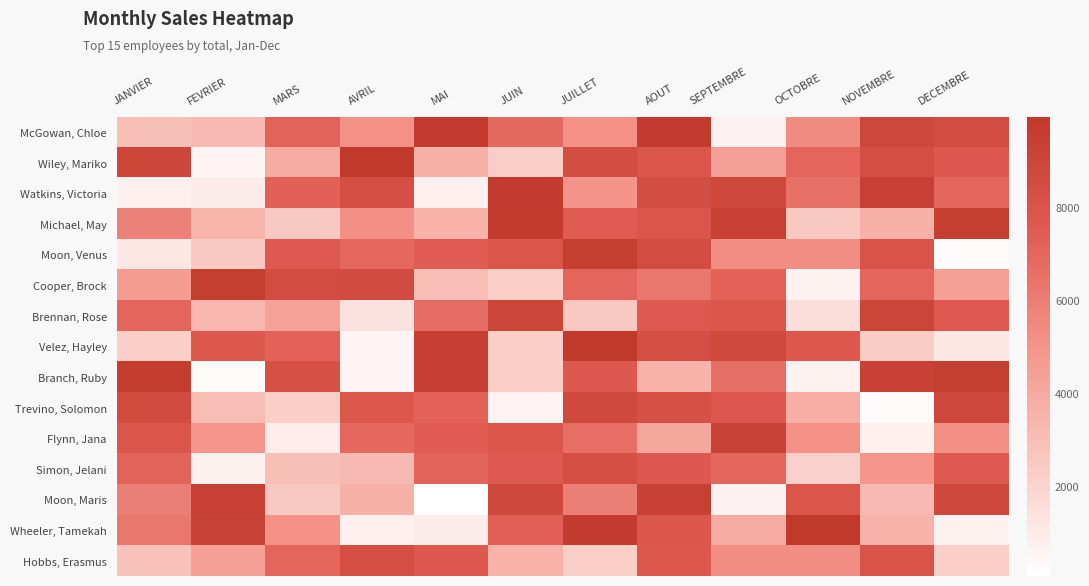

Reading left to right, what are all the values shown in this chart?

McGowan, Chloe: JANVIER=2933	FEVRIER=3177	MARS=7134	AVRIL=5110	MAI=9739	JUIN=6861	JUILLET=5110	AOUT=9739	SEPTEMBRE=619	OCTOBRE=5319	NOVEMBRE=8891	DECEMBRE=8518
Wiley, Mariko: JANVIER=8985	FEVRIER=539	MARS=3921	AVRIL=9895	MAI=3657	JUIN=2254	JUILLET=8430	AOUT=7882	SEPTEMBRE=4462	OCTOBRE=7032	NOVEMBRE=8365	DECEMBRE=7639
Watkins, Victoria: JANVIER=725	FEVRIER=929	MARS=7230	AVRIL=8392	MAI=745	JUIN=9721	JUILLET=4996	AOUT=8430	SEPTEMBRE=8794	OCTOBRE=6516	NOVEMBRE=9385	DECEMBRE=6979
Michael, May: JANVIER=5812	FEVRIER=3493	MARS=2469	AVRIL=5118	MAI=3509	JUIN=9674	JUILLET=7430	AOUT=7882	SEPTEMBRE=9385	OCTOBRE=2501	NOVEMBRE=3609	DECEMBRE=9474
Moon, Venus: JANVIER=1112	FEVRIER=2516	MARS=7565	AVRIL=6925	MAI=7430	JUIN=7882	JUILLET=9474	AOUT=8517	SEPTEMBRE=5288	OCTOBRE=5276	NOVEMBRE=8031	DECEMBRE=257
Cooper, Brock: JANVIER=4653	FEVRIER=9474	MARS=8517	AVRIL=8605	MAI=2986	JUIN=2207	JUILLET=7032	AOUT=6255	SEPTEMBRE=7186	OCTOBRE=666	NOVEMBRE=7042	DECEMBRE=4462
Brennan, Rose: JANVIER=7042	FEVRIER=3373	MARS=4383	AVRIL=1413	MAI=6759	JUIN=9019	JUILLET=2516	AOUT=7565	SEPTEMBRE=7897	OCTOBRE=1544	NOVEMBRE=9071	DECEMBRE=7619
Velez, Hayley: JANVIER=2207	FEVRIER=7710	MARS=7161	AVRIL=562	MAI=9442	JUIN=2224	JUILLET=9935	AOUT=8365	SEPTEMBRE=8732	OCTOBRE=7703	NOVEMBRE=2356	DECEMBRE=1126
Branch, Ruby: JANVIER=9590	FEVRIER=257	MARS=8210	AVRIL=562	MAI=9442	JUIN=2224	JUILLET=7639	AOUT=3533	SEPTEMBRE=6595	OCTOBRE=677	NOVEMBRE=9293	DECEMBRE=9474
Trevino, Solomon: JANVIER=8605	FEVRIER=2986	MARS=2207	AVRIL=7710	MAI=7161	JUIN=577	JUILLET=8765	AOUT=8258	SEPTEMBRE=7752	OCTOBRE=3756	NOVEMBRE=248	DECEMBRE=8922
Flynn, Jana: JANVIER=7882	FEVRIER=4876	MARS=885	AVRIL=6925	MAI=7430	JUIN=7882	JUILLET=6640	AOUT=4046	SEPTEMBRE=9218	OCTOBRE=5106	NOVEMBRE=725	DECEMBRE=5130
Simon, Jelani: JANVIER=7130	FEVRIER=686	MARS=2933	AVRIL=3177	MAI=7134	JUIN=7595	JUILLET=8365	AOUT=7639	SEPTEMBRE=6964	OCTOBRE=2122	NOVEMBRE=4876	DECEMBRE=7619
Moon, Maris: JANVIER=5889	FEVRIER=9385	MARS=2501	AVRIL=3609	MAI=69	JUIN=8831	JUILLET=5889	AOUT=9385	SEPTEMBRE=627	OCTOBRE=7909	NOVEMBRE=3204	DECEMBRE=8831
Wheeler, Tamekah: JANVIER=6255	FEVRIER=9218	MARS=5106	AVRIL=725	MAI=929	JUIN=7230	JUILLET=9632	AOUT=7803	SEPTEMBRE=3921	OCTOBRE=9895	NOVEMBRE=3533	DECEMBRE=677
Hobbs, Erasmus: JANVIER=2881	FEVRIER=4462	MARS=7032	AVRIL=8365	MAI=7639	JUIN=3533	JUILLET=2207	AOUT=7710	SEPTEMBRE=5288	OCTOBRE=5276	NOVEMBRE=8031	DECEMBRE=2224